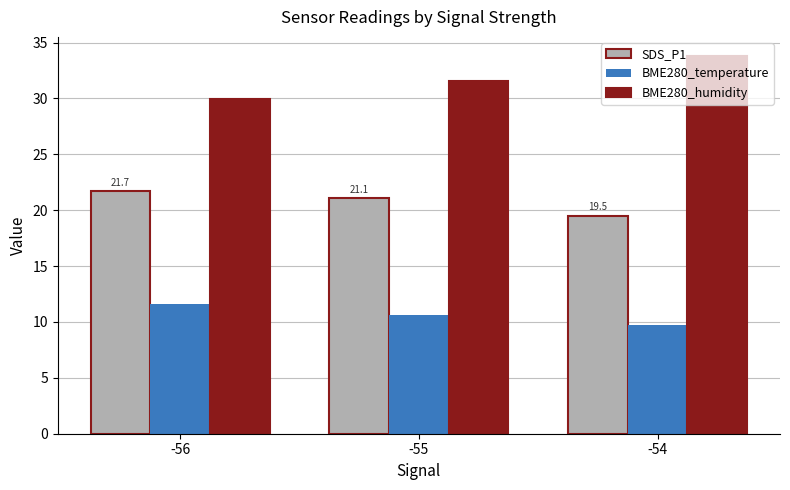

What is the average value of the BME280_temperature series?

10.6